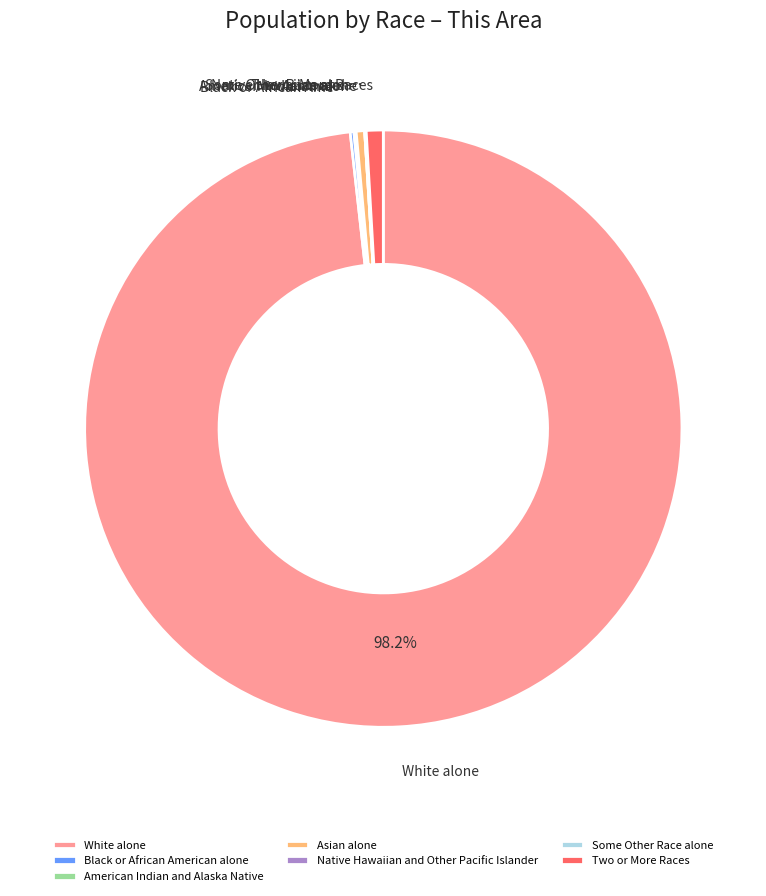

Is the sum of Asian alone and White alone greater than half?

Yes